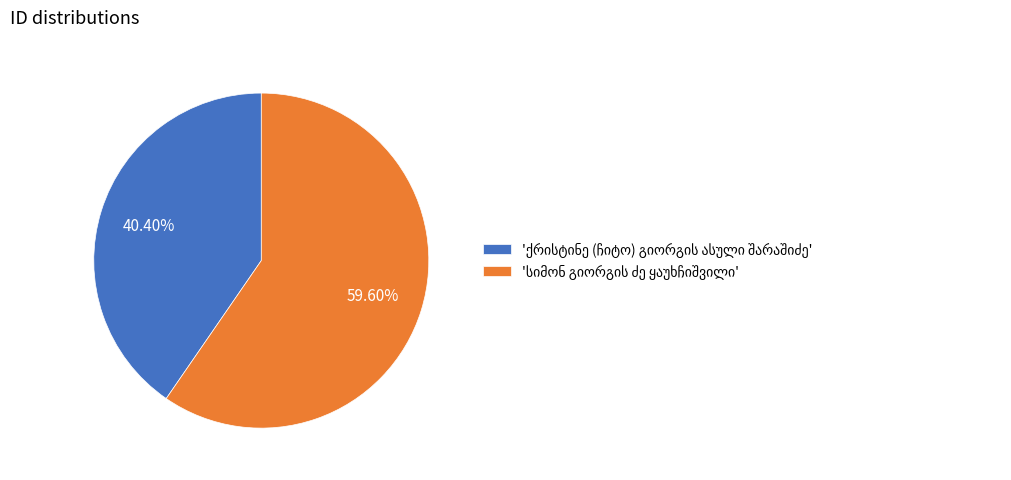

Is there a majority slice in this chart?

Yes